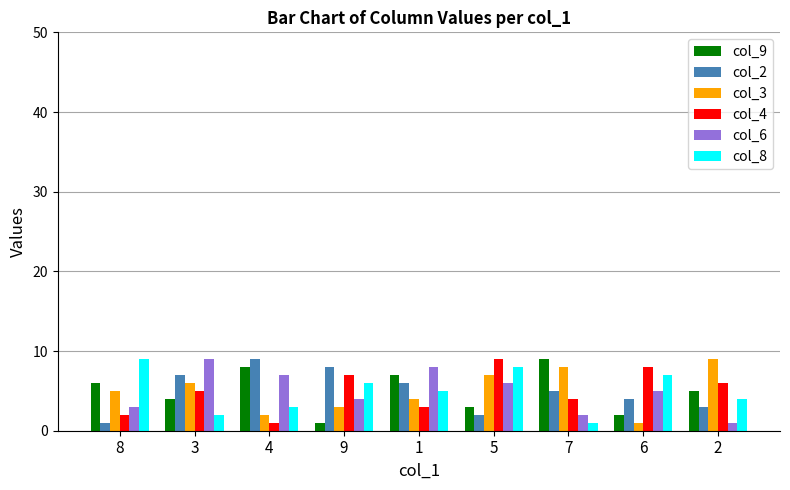

How many bars are there in each group?

6